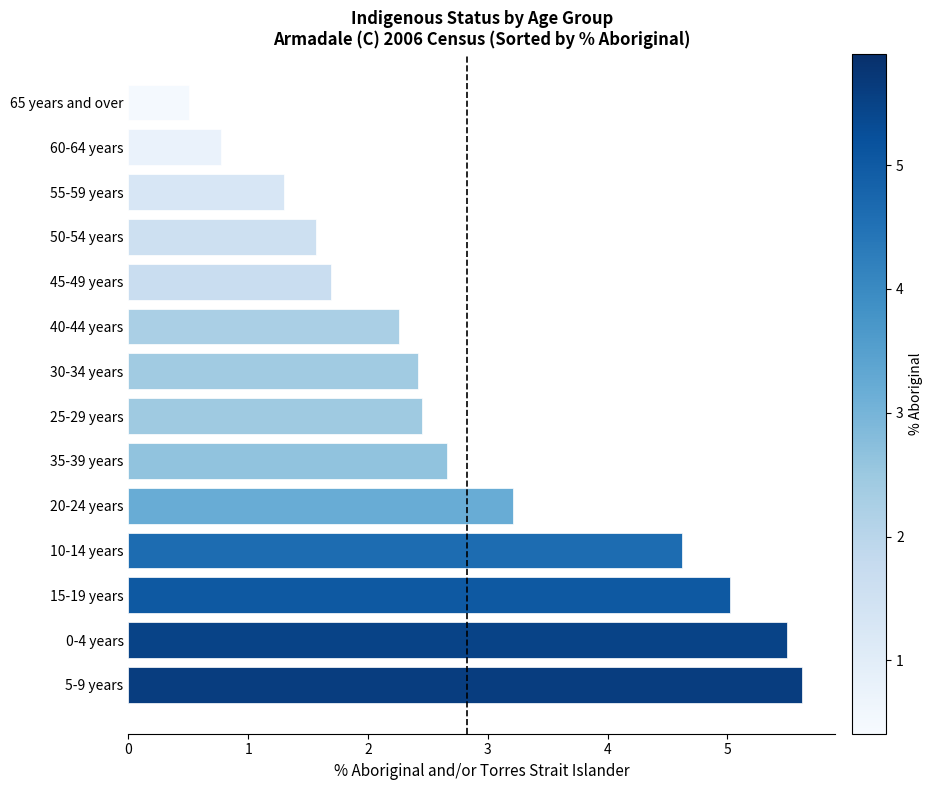

The value at 10-14 years is 4.6. True or false?

True